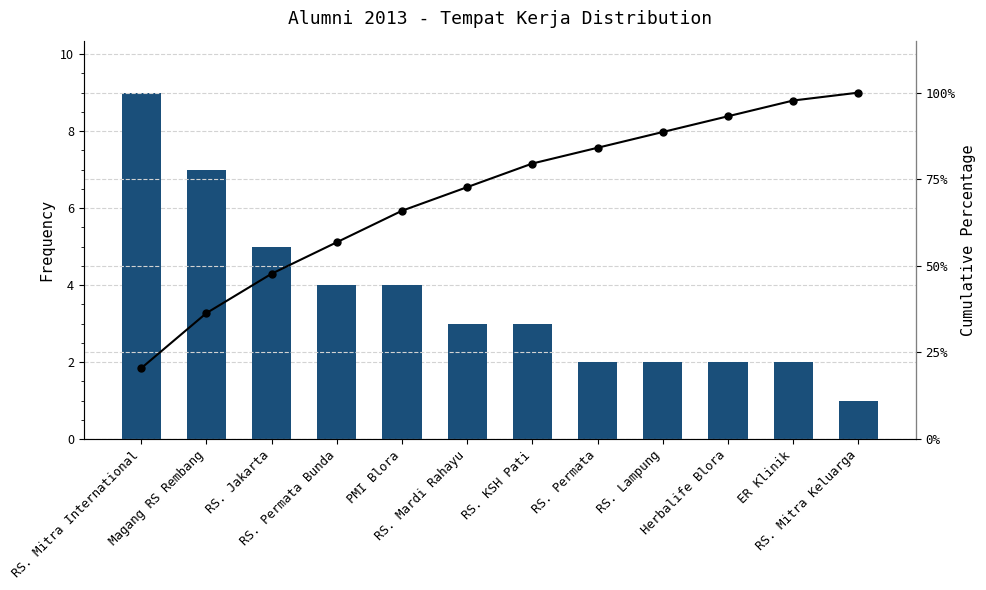

Is it true that Cumulative % equals 97.7 at ER Klinik?

True